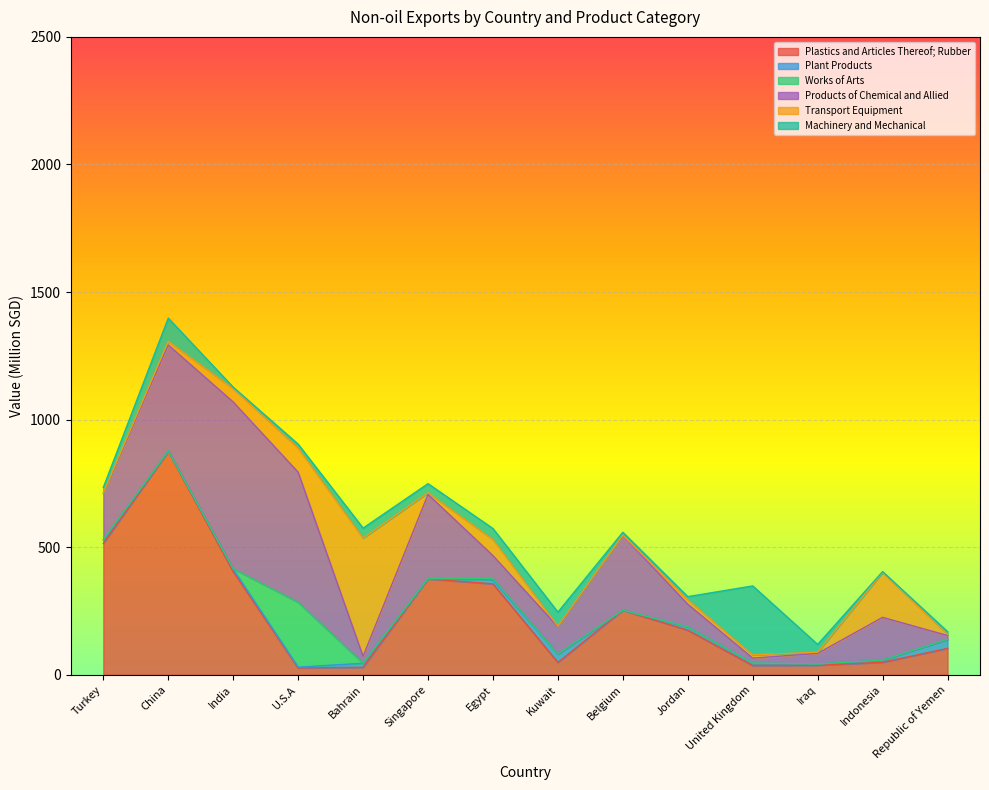

Rank the categories by Products of Chemical and Allied value from lowest to highest.

Republic of Yemen, United Kingdom, Bahrain, Iraq, Jordan, Egypt, Kuwait, Indonesia, Turkey, Belgium, Singapore, China, U.S.A, India